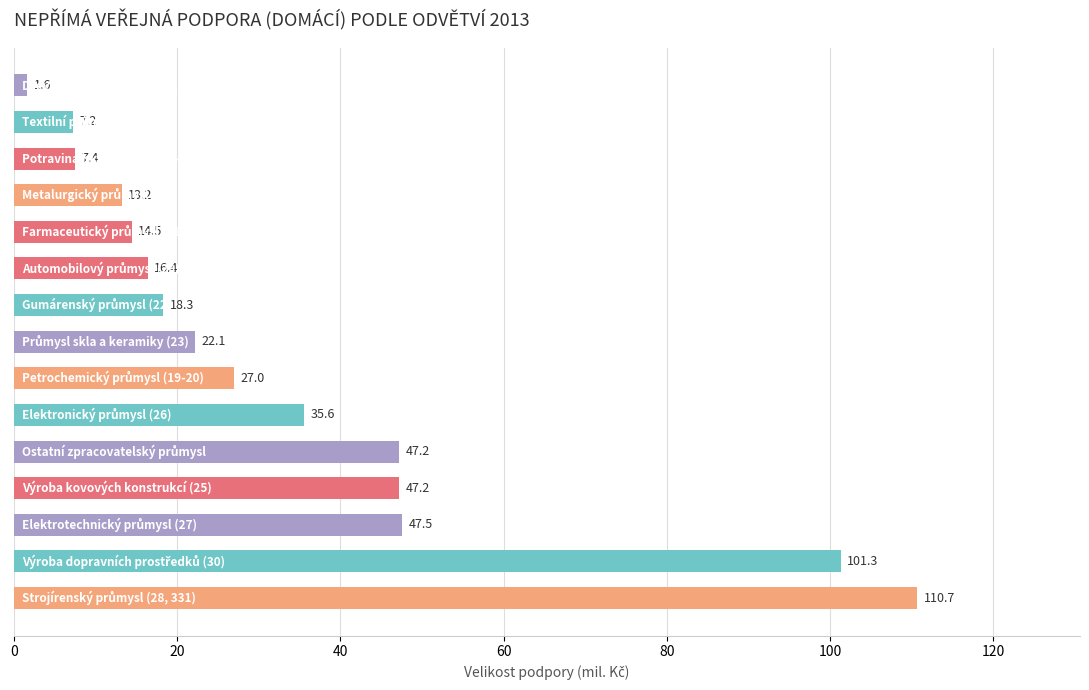

What is the maximum value shown in the chart?

110.7